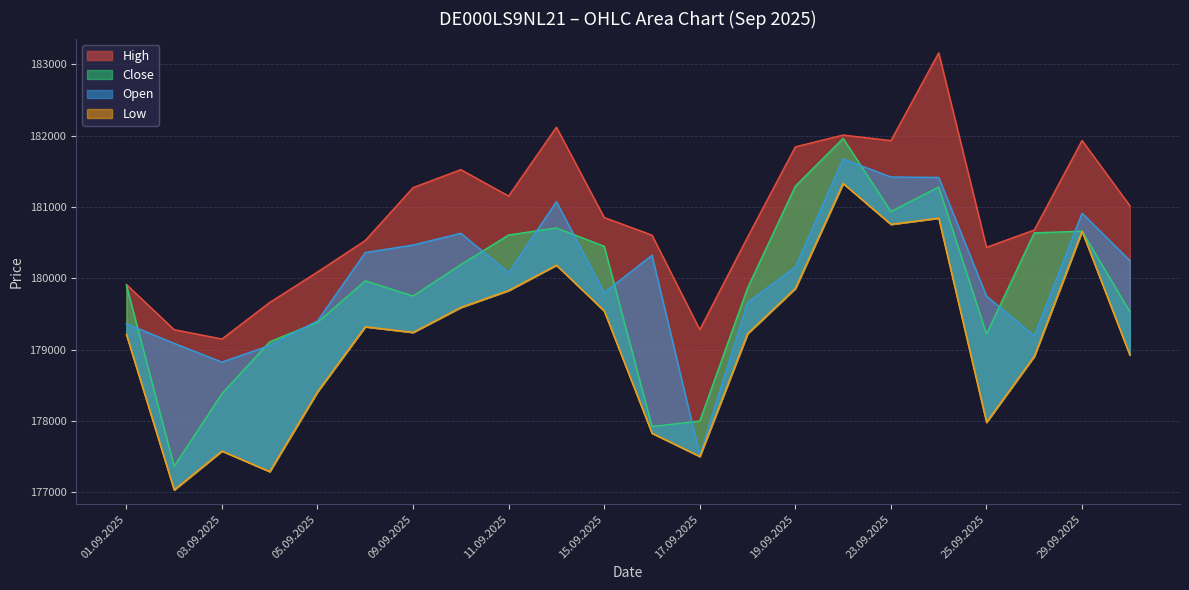

The value of Close at 05.09.2025 is 105648. True or false?

False